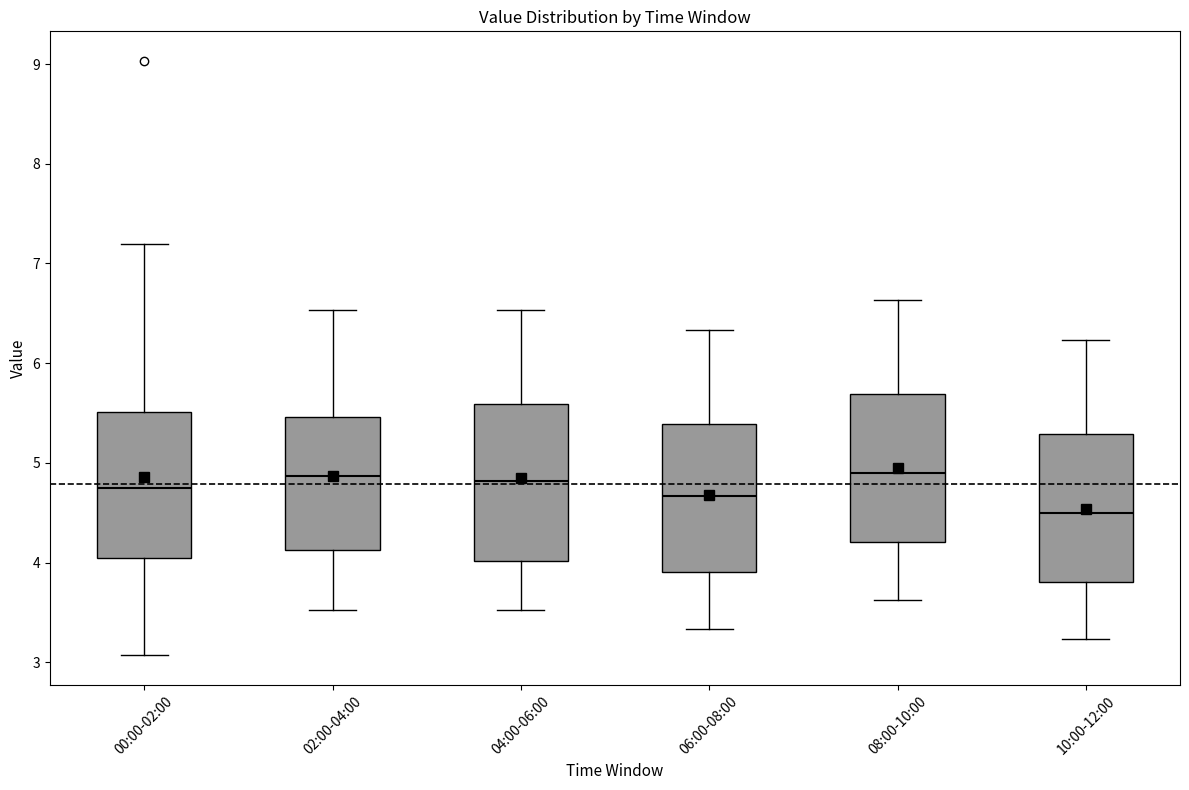

Which box has the lowest median line?

10:00-12:00